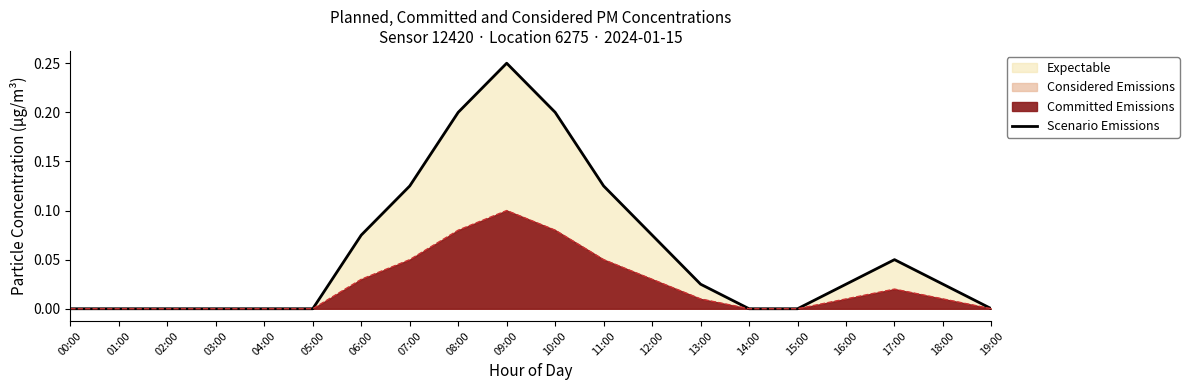

The value at 19:00 is 0.0. True or false?

True